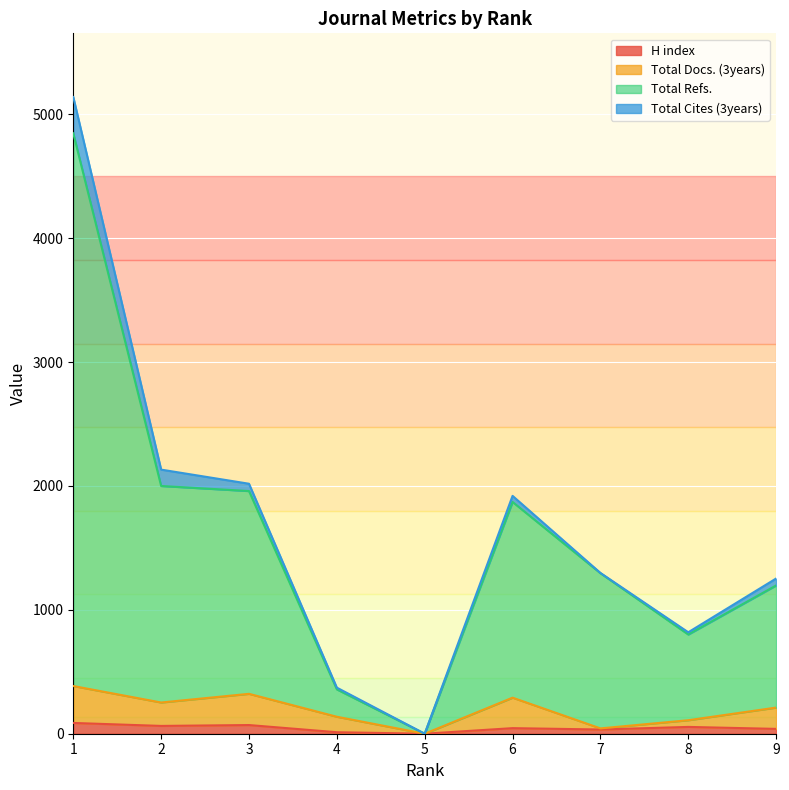

What are all the series names shown in the legend?

H index, Total Docs. (3years), Total Refs., Total Cites (3years)